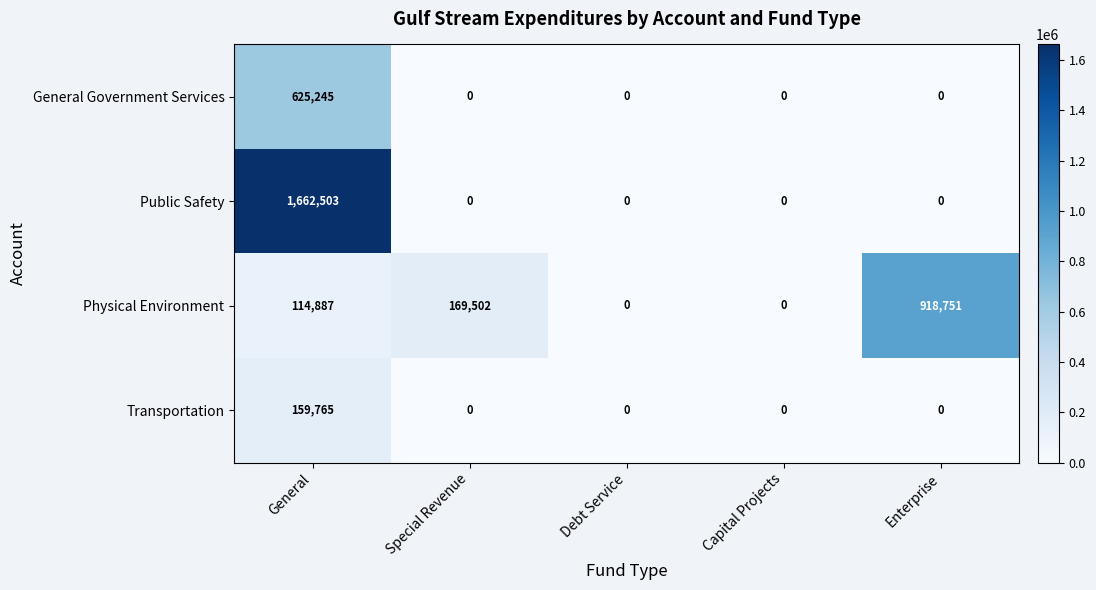

Reading right to left, what are all the values shown in this chart?

General Government Services: Enterprise=0	Capital Projects=0	Debt Service=0	Special Revenue=0	General=625245
Public Safety: Enterprise=0	Capital Projects=0	Debt Service=0	Special Revenue=0	General=1662503
Physical Environment: Enterprise=918751	Capital Projects=0	Debt Service=0	Special Revenue=169502	General=114887
Transportation: Enterprise=0	Capital Projects=0	Debt Service=0	Special Revenue=0	General=159765